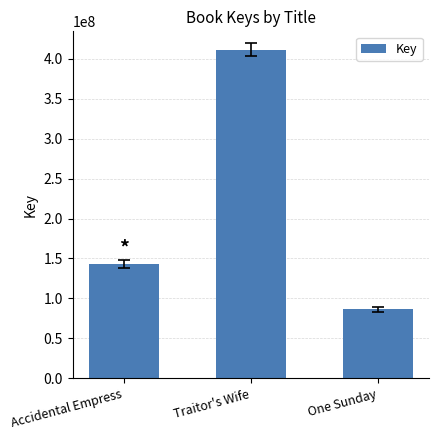

What value does the data have at One Sunday, to the nearest 50?

86038750